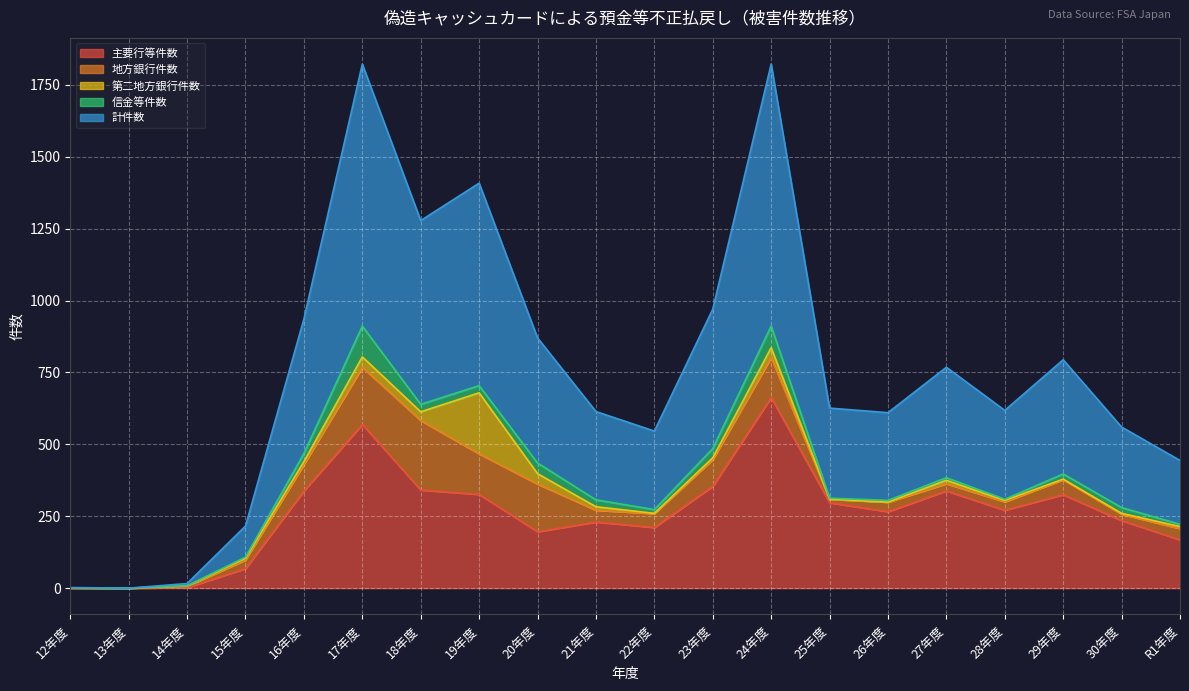

Which label corresponds to the smallest value in the chart?

12年度